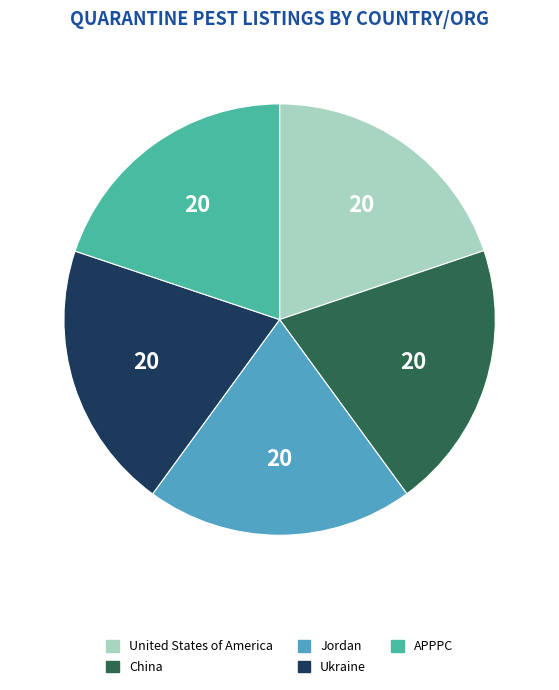

Is the sum of China and APPPC greater than half?

No